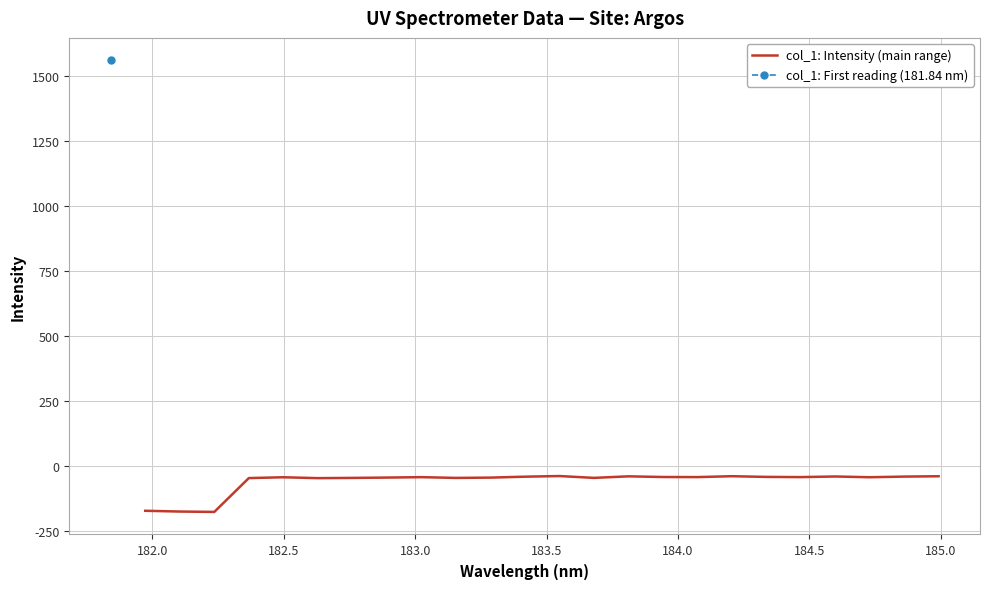

True or false: the data has more than 2 interior local peaks.

True